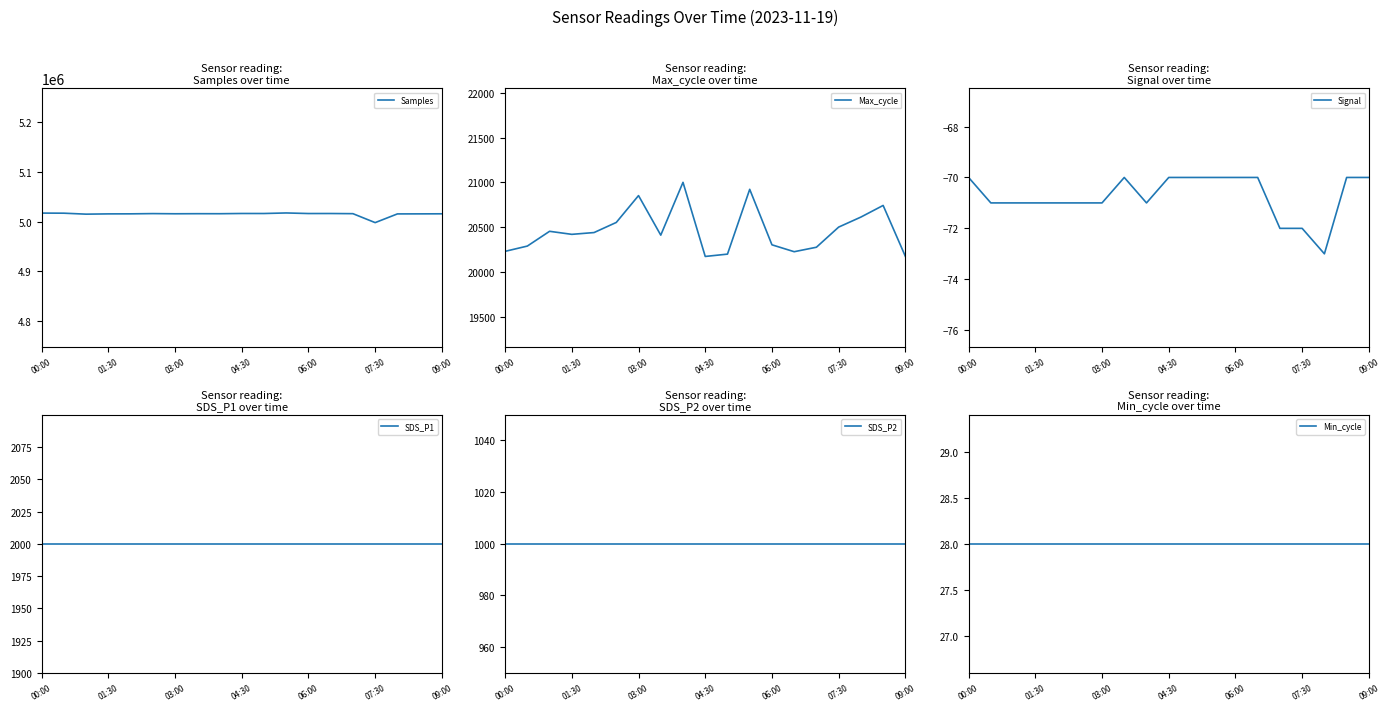

Is it true that Samples equals 7805063 at 09:00?

False